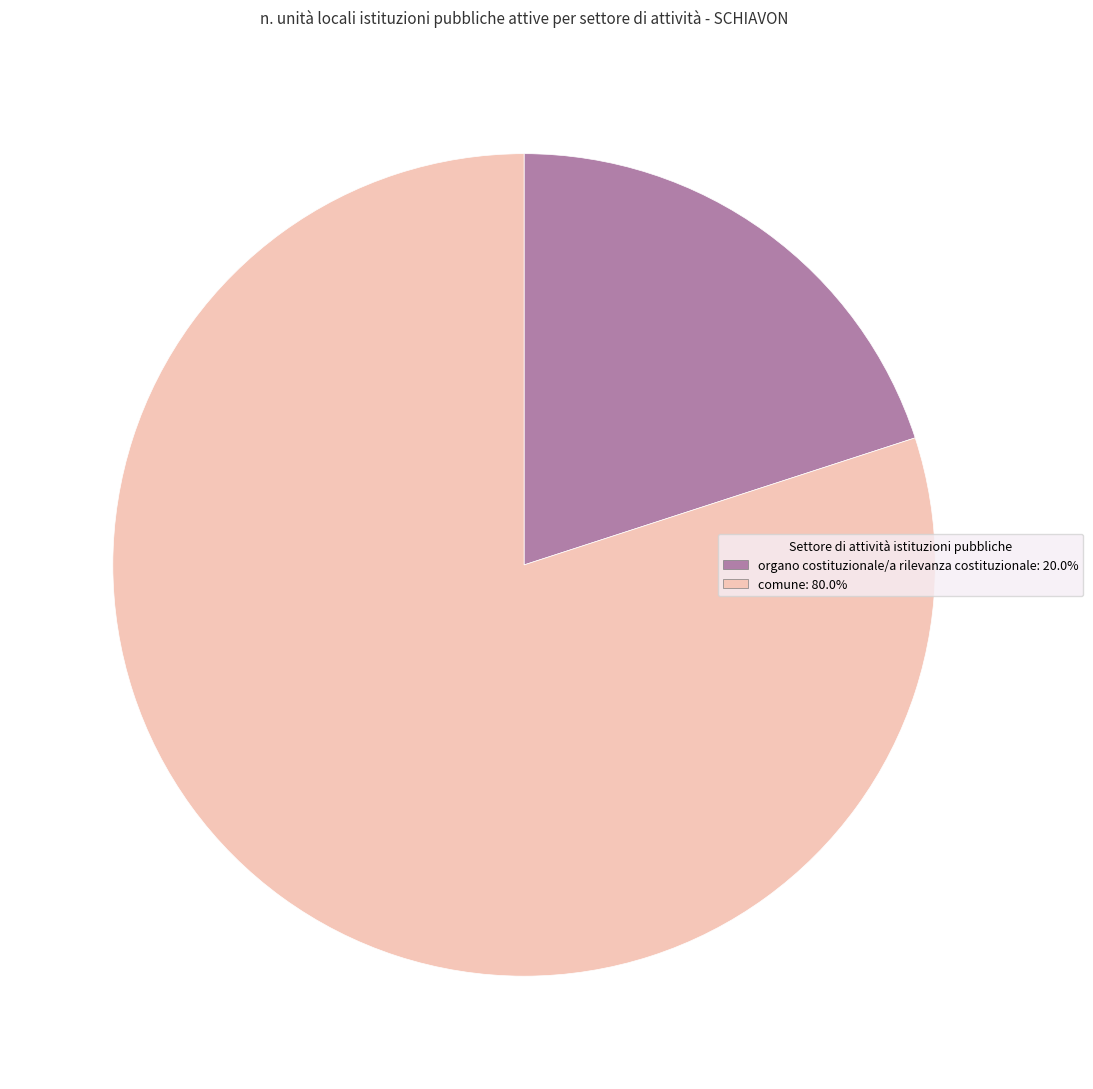

Which slice represents more than half of the pie?

comune